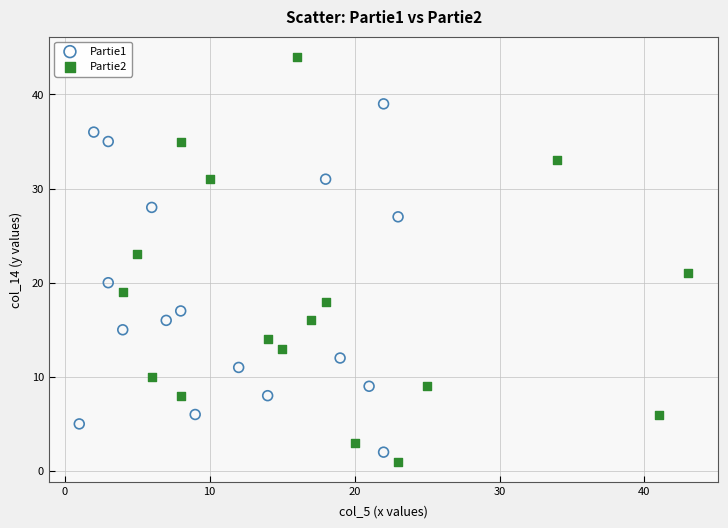

Which series has the largest Y range (max minus min)?

Partie2